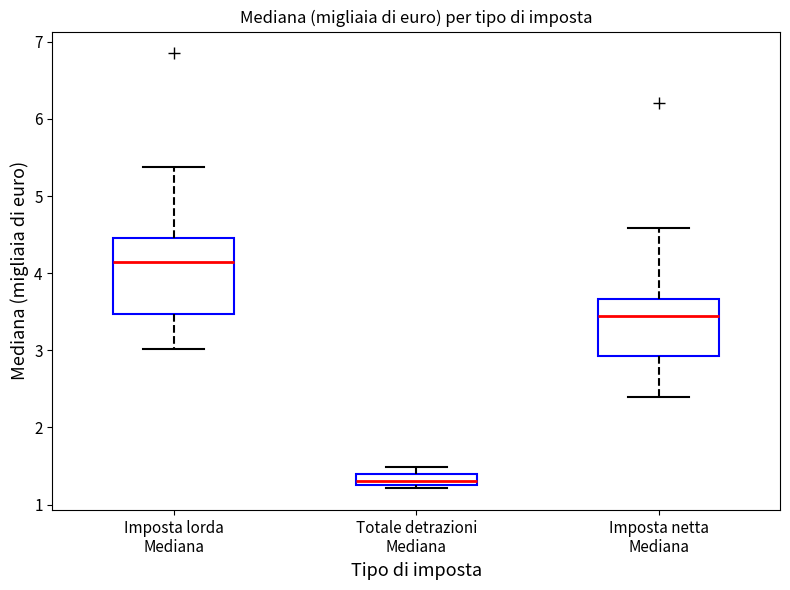

Comparing the boxes themselves (not the whiskers), which one is the tallest?

Imposta lorda Mediana